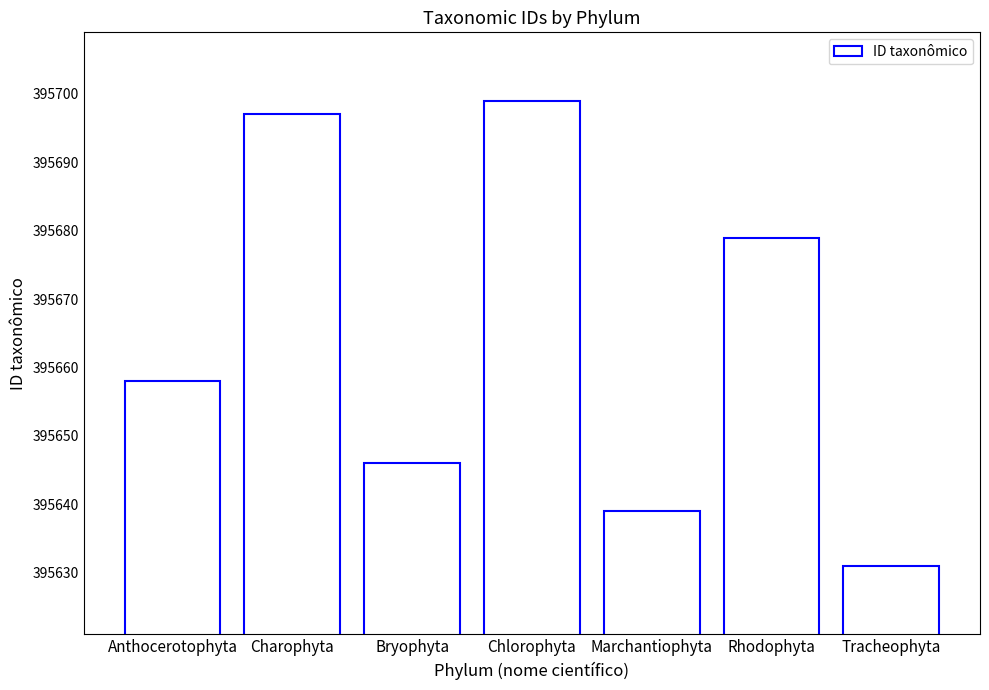

Rank the categories by value from lowest to highest.

Tracheophyta, Marchantiophyta, Bryophyta, Anthocerotophyta, Rhodophyta, Charophyta, Chlorophyta